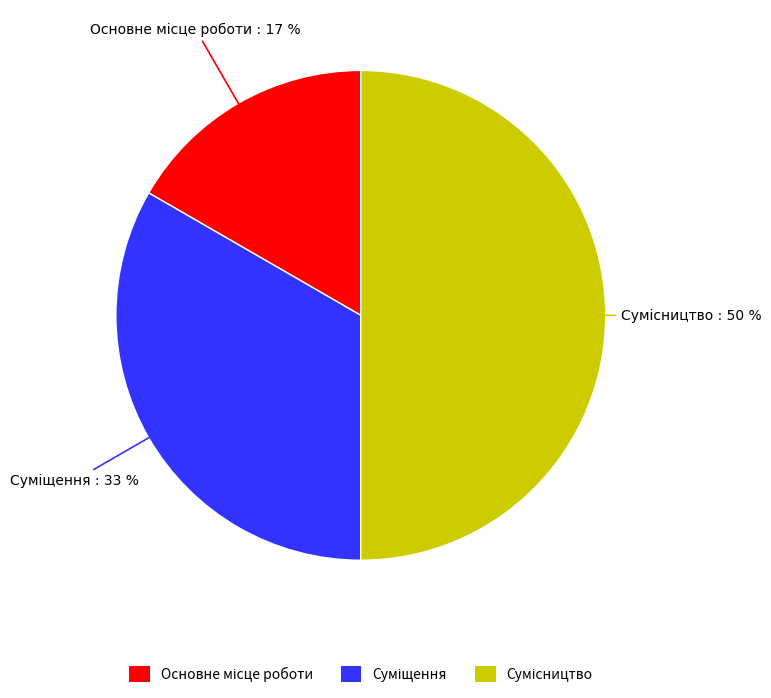

To the nearest percent, what is the average slice percentage?

33%